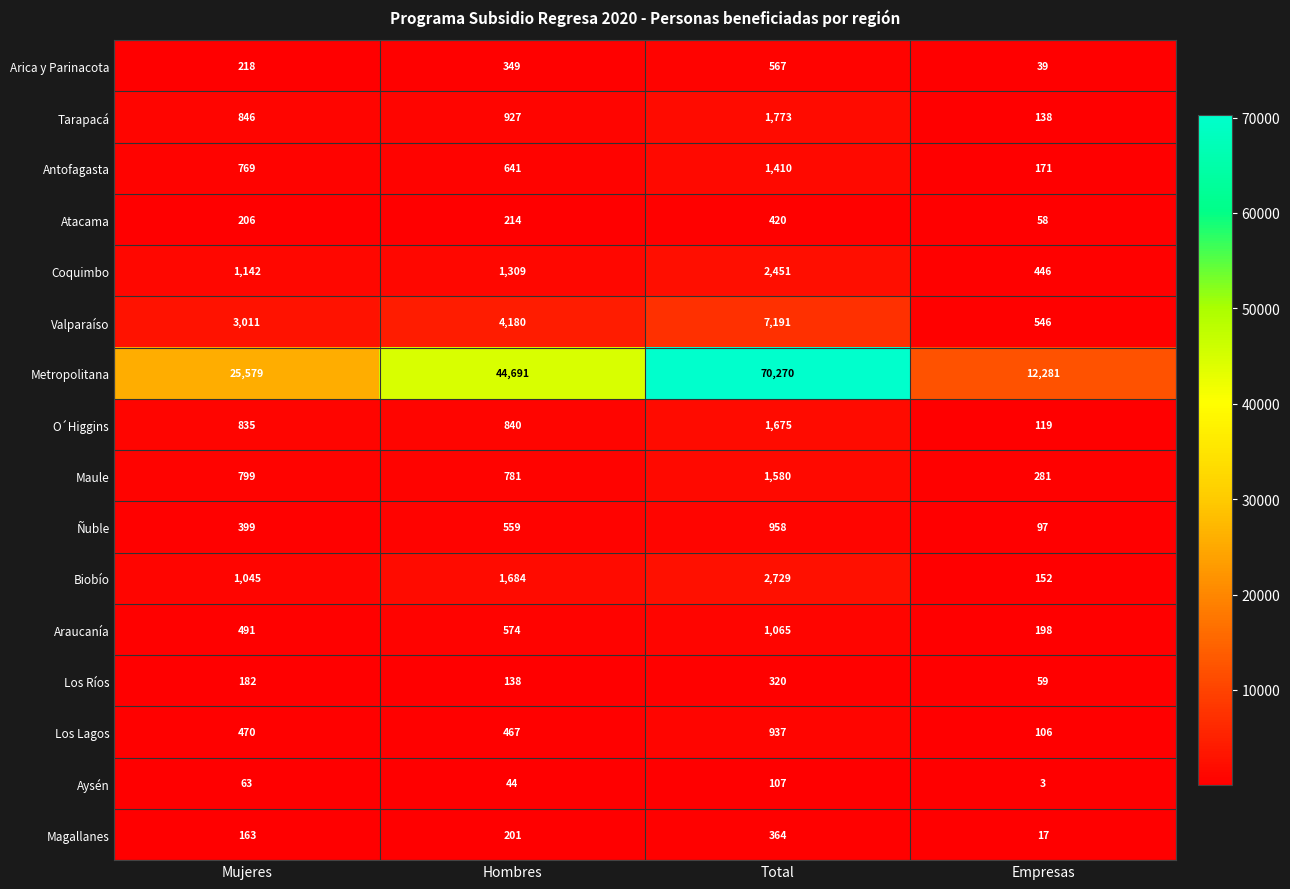

List the series in order of their peak value, highest first.

Metropolitana, Valparaíso, Biobío, Coquimbo, Tarapacá, O´Higgins, Maule, Antofagasta, Araucanía, Ñuble, Los Lagos, Arica y Parinacota, Atacama, Magallanes, Los Ríos, Aysén